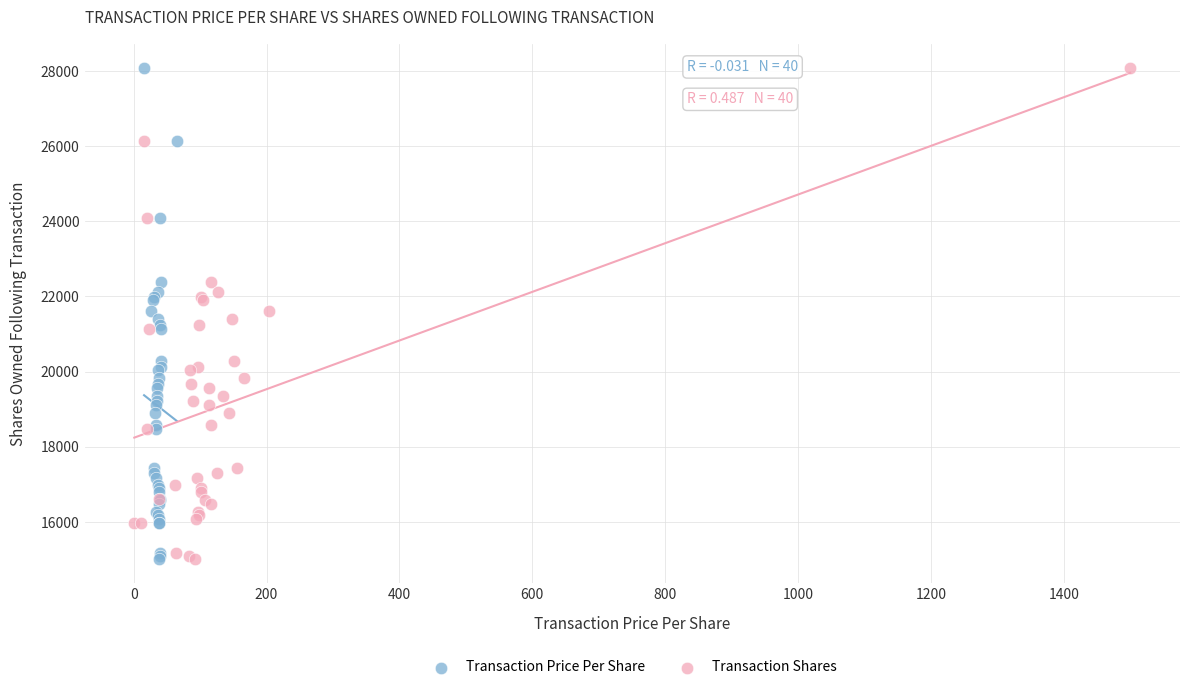

What are all the series names shown in the legend?

Transaction Price Per Share, Transaction Shares